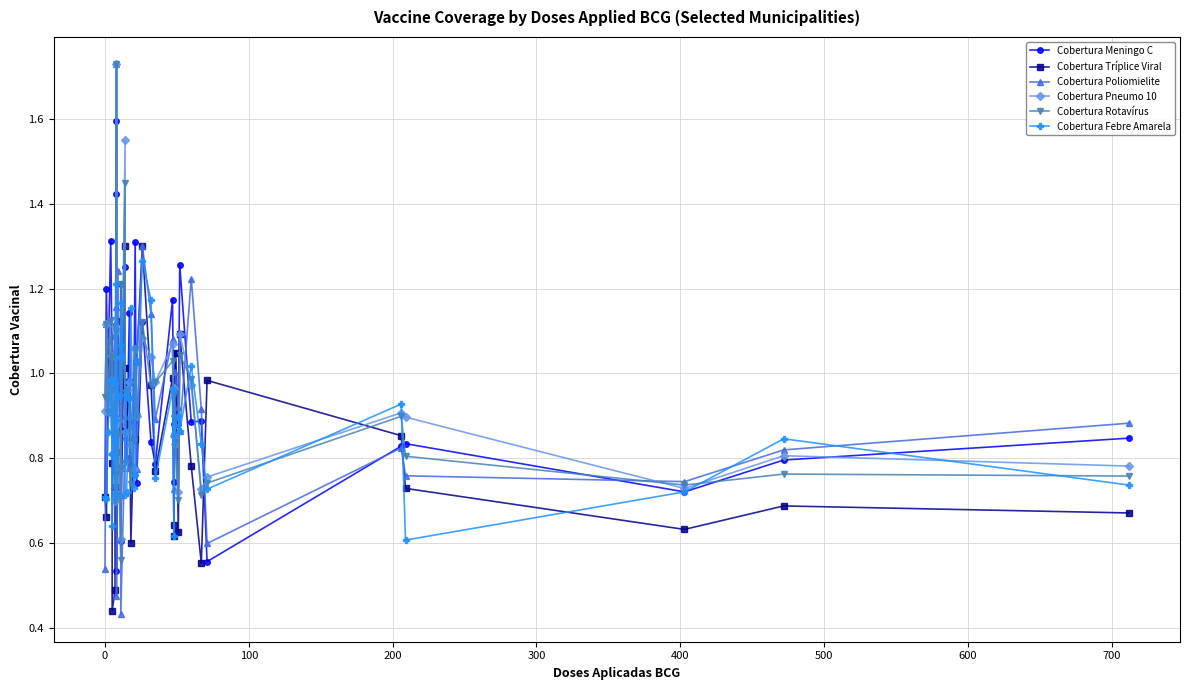

Reading right to left, extract all data points from this chart.

Cobertura Meningo C: 0.8	0.8	0.7	0.8	0.8	0.6	0.9	0.9	1.3	0.9	1.0	0.9	0.7	1.2	0.8	0.8	1.1	0.7	1.3	0.9	0.8	1.1	0.8	1.0	1.2	0.6	1.2	1.0	1.0	0.5	1.4	1.6	0.9	1.0	1.0	1.0	1.3	1.0	1.2	0.7
Cobertura Tríplice Viral: 0.7	0.7	0.6	0.7	0.9	1.0	0.6	0.8	1.1	0.6	1.0	0.6	0.6	1.0	0.8	1.0	1.3	1.0	0.8	0.8	0.6	1.0	0.9	1.0	1.3	0.8	1.0	0.9	1.1	0.8	0.8	0.8	0.7	0.5	0.4	0.8	1.0	0.9	0.7	0.7
Cobertura Poliomielite: 0.9	0.8	0.7	0.8	0.8	0.6	0.9	1.2	0.9	0.9	1.0	0.7	0.9	1.1	0.9	1.1	1.3	0.8	0.9	1.0	0.9	0.8	0.8	0.9	0.8	0.4	1.0	0.7	1.2	0.5	1.7	1.2	0.9	1.1	1.0	1.1	1.0	1.1	1.1	0.5
Cobertura Pneumo 10: 0.8	0.8	0.7	0.9	0.9	0.8	0.7	1.0	1.1	0.7	0.8	1.0	0.9	1.1	1.0	1.0	1.1	0.9	1.1	0.8	0.8	1.0	1.0	0.9	1.6	0.8	1.0	0.6	0.9	0.7	1.7	1.1	1.1	0.7	1.0	0.8	1.0	0.9	1.1	0.9
Cobertura Rotavírus: 0.8	0.8	0.7	0.8	0.9	0.7	0.7	1.0	1.0	0.7	0.8	1.0	0.9	1.0	1.0	1.0	1.1	0.9	1.1	0.8	0.7	0.9	1.0	0.8	1.4	0.8	1.2	0.6	0.9	0.7	1.7	1.1	1.1	0.7	1.0	0.9	1.1	0.9	1.1	0.9
Cobertura Febre Amarela: 0.7	0.8	0.7	0.6	0.9	0.7	0.8	1.0	0.9	0.9	0.9	0.9	0.6	1.0	0.8	1.2	1.3	1.0	0.8	0.7	1.2	0.9	0.7	0.7	0.9	1.2	1.0	1.1	0.9	0.9	0.7	1.2	0.8	1.0	0.6	0.8	1.0	0.9	0.7	0.7